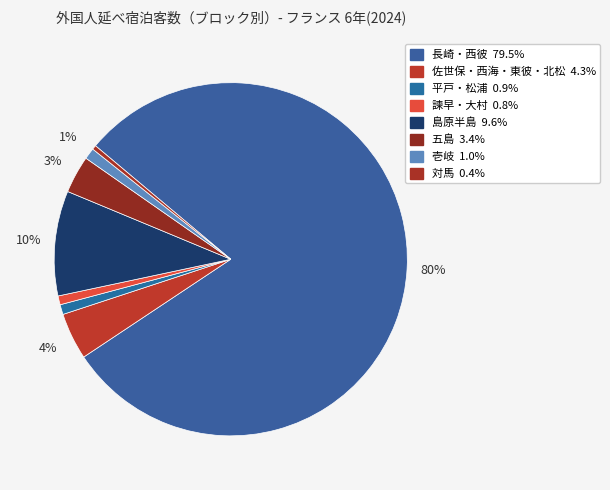

To the nearest percent, what is the average slice percentage?

12%